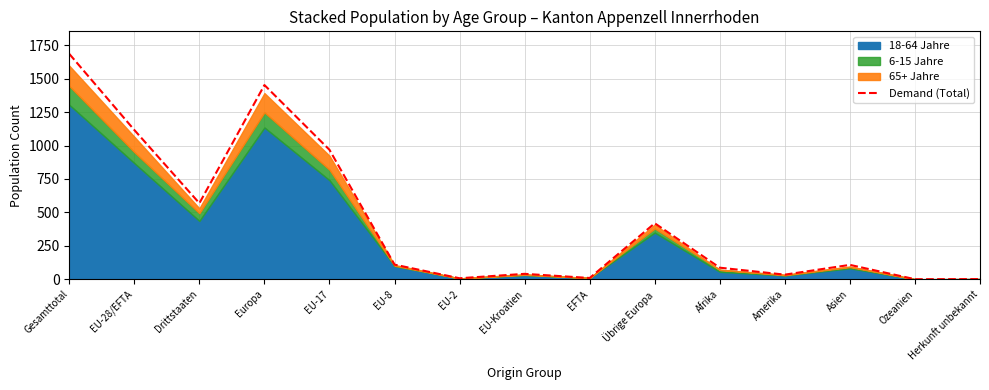

Reading right to left, list all the values displayed in this chart.

2	1	108	35	87	419	10	41	8	110	968	1452	569	1116	1685